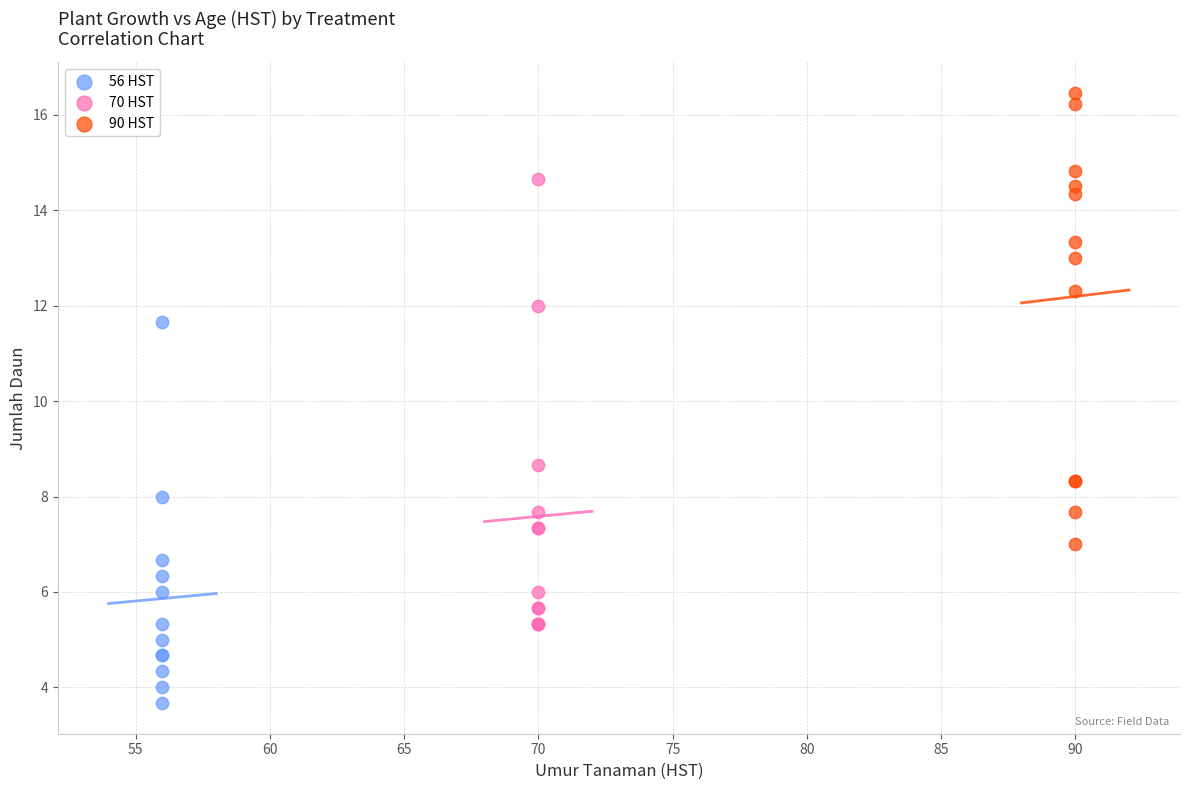

Which series reaches the maximum Y coordinate?

90 HST